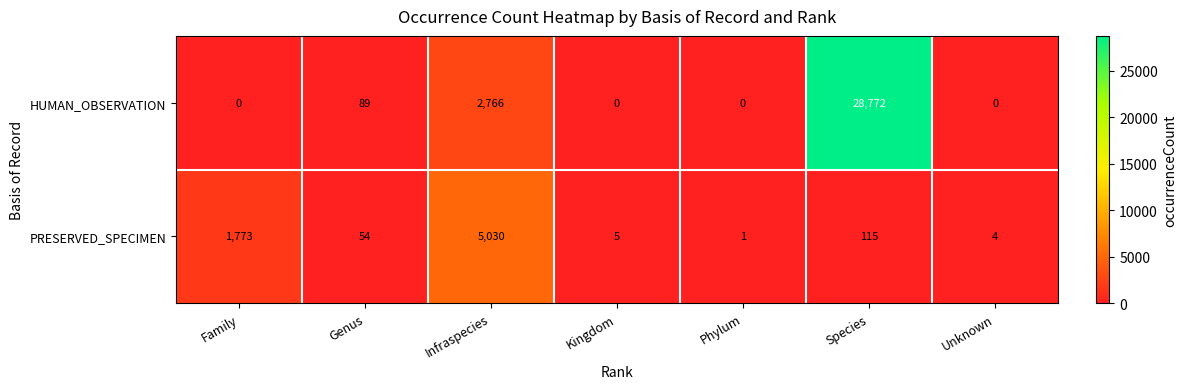

What is the total value across all series at Kingdom?

5